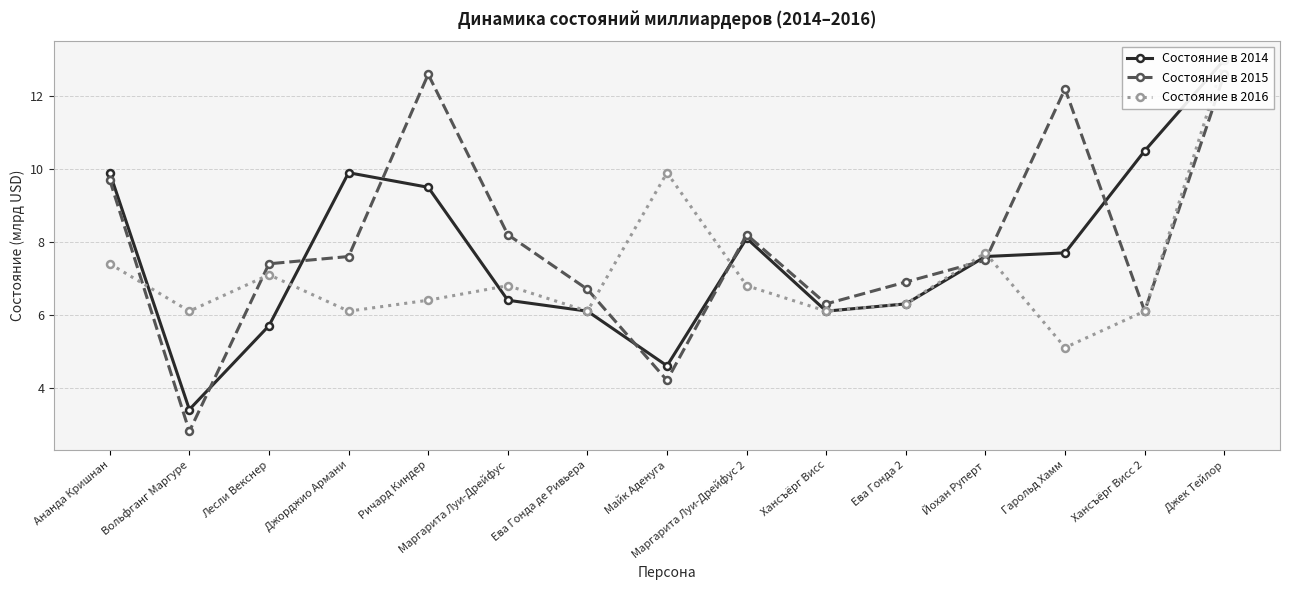

Which has a higher value, Ева Гонда де Ривьера or Джорджио Армани?

Джорджио Армани